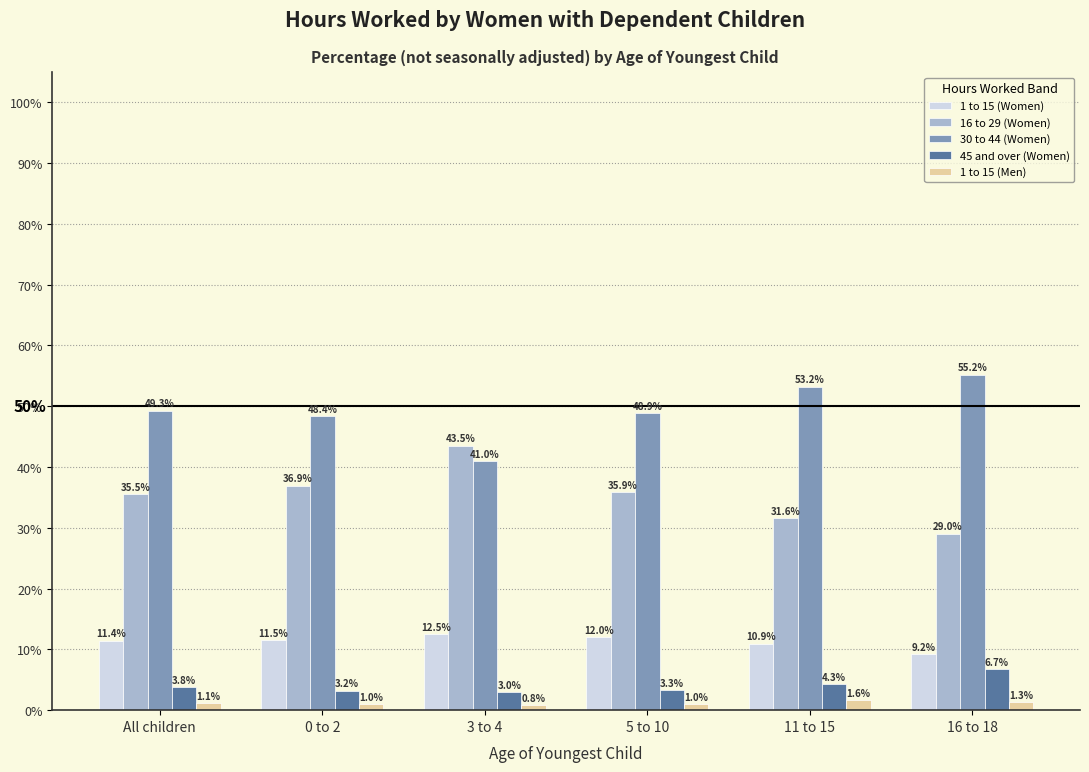

At which label does 16 to 29 (Women) reach its peak?

3 to 4